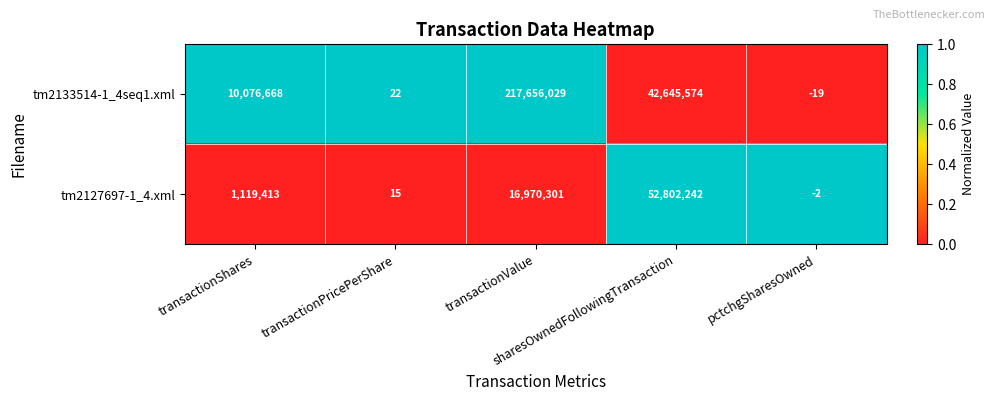

What is the average value of the tm2133514-1_4seq1.xml series?

54075655